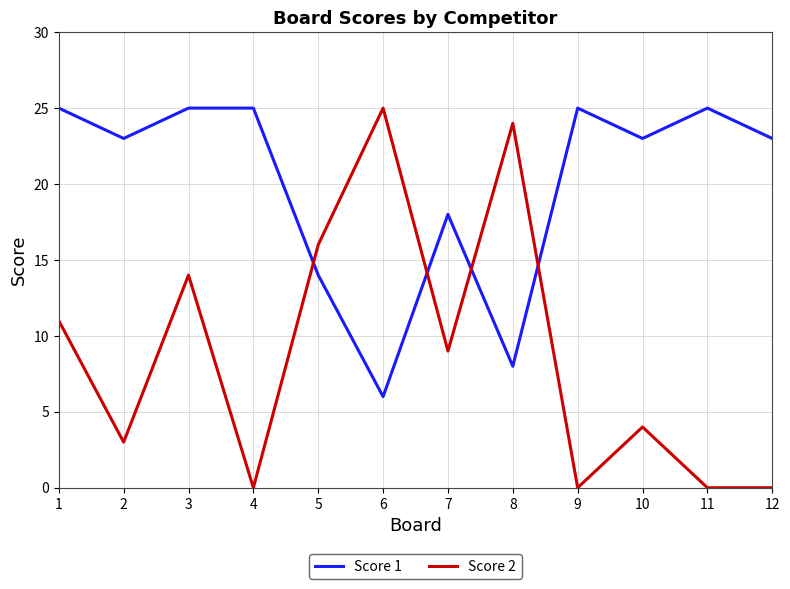

What is the difference between the maximum and minimum values in the Score 2 series?

25